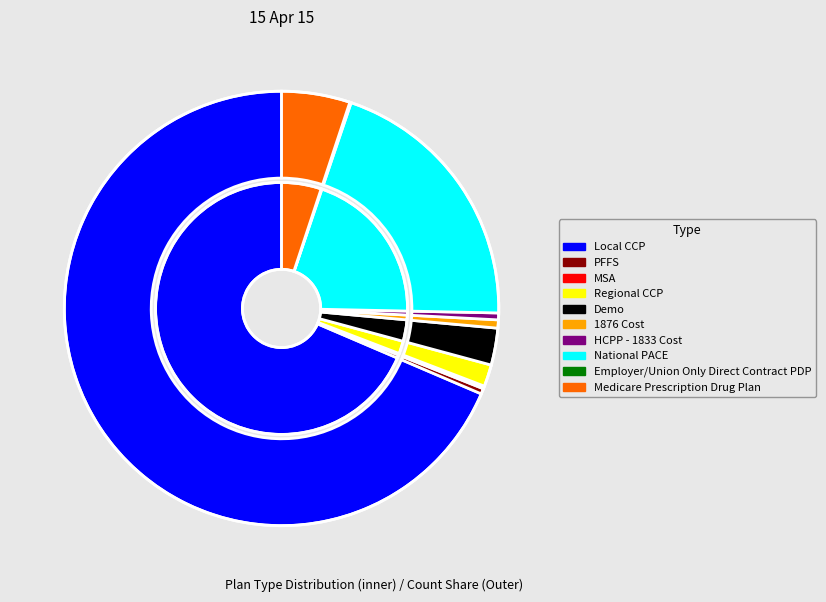

To the nearest percent, what is the difference between the largest and smallest slice percentages?

68%